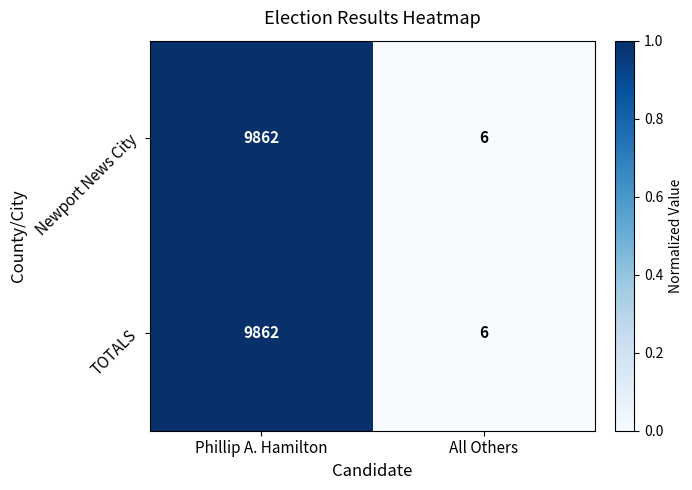

At which label does Newport News City reach its minimum?

All Others